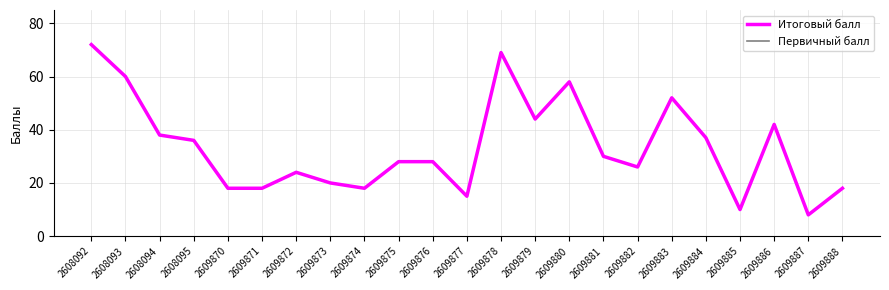

Is the value of Итоговый балл at 2609878 greater than the value of Первичный балл at 2609877?

Yes